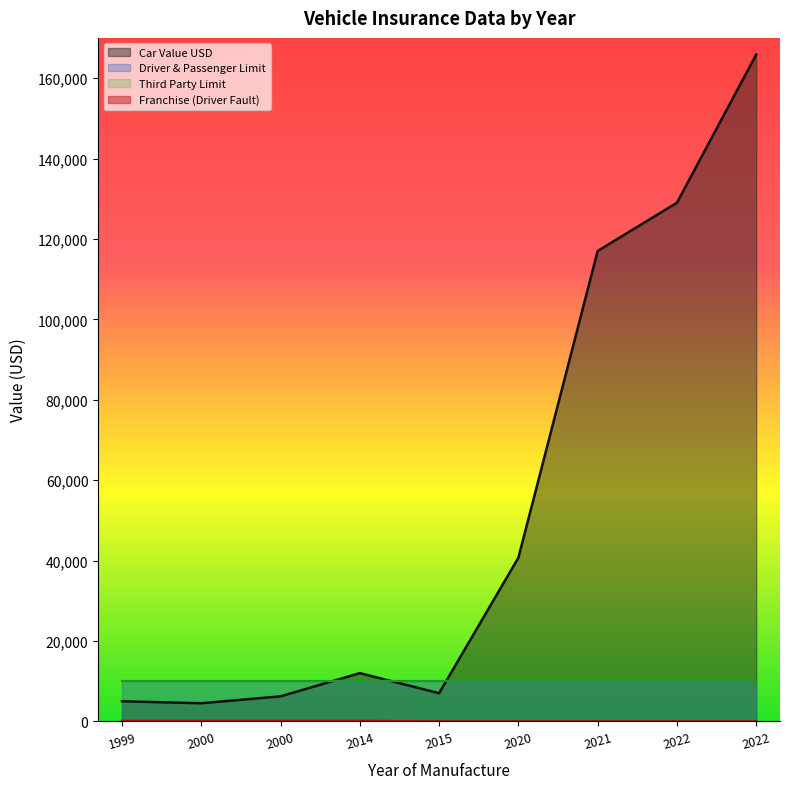

What is the difference between the highest and lowest values at 2020?

40650